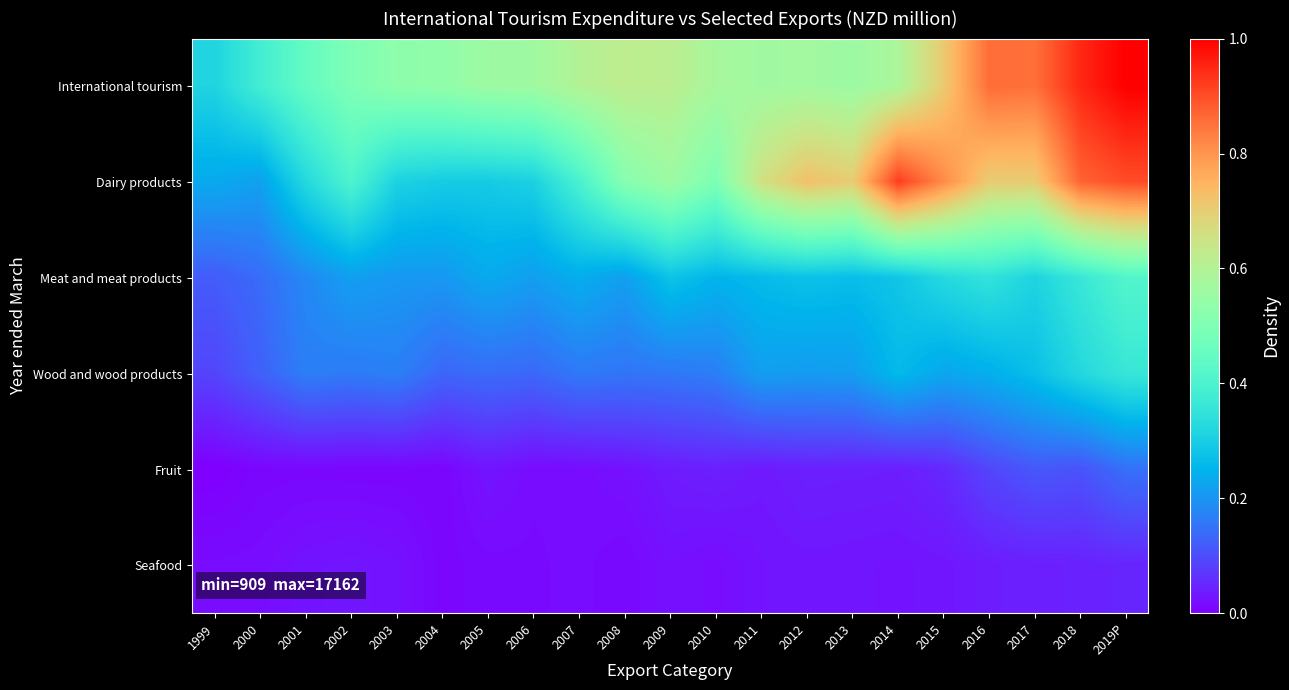

What is the difference between the highest and lowest values at 1999?

0.3